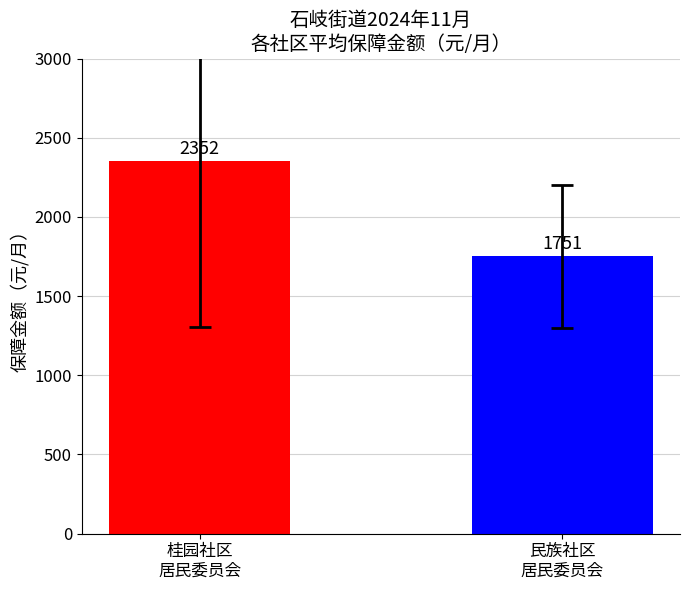

What is the value of the 1st bar from the left?

2351.7